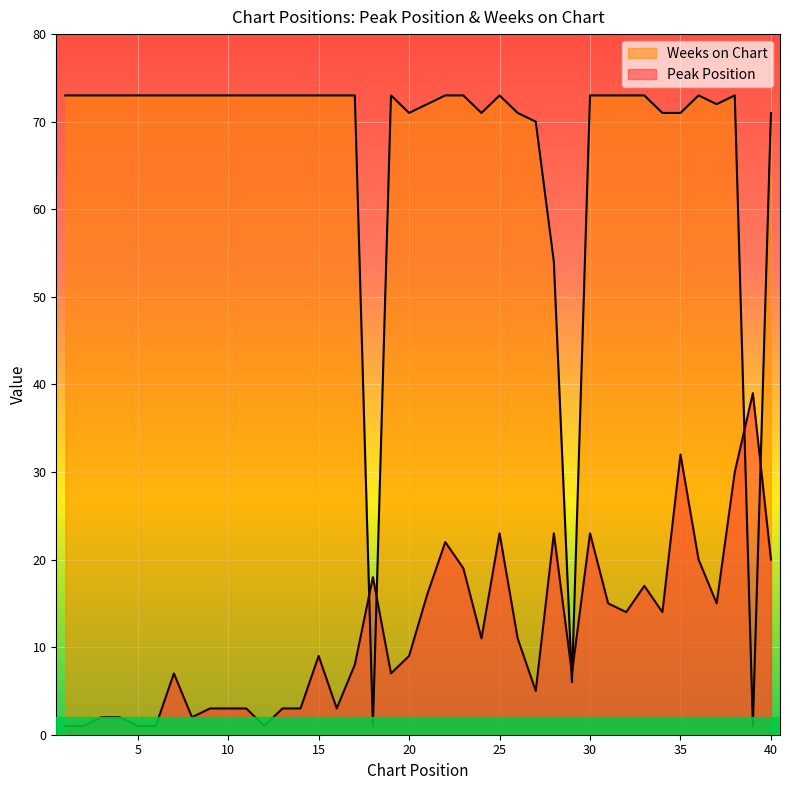

Rank the series by their average value, from lowest to highest.

Peak Position, Weeks on Chart